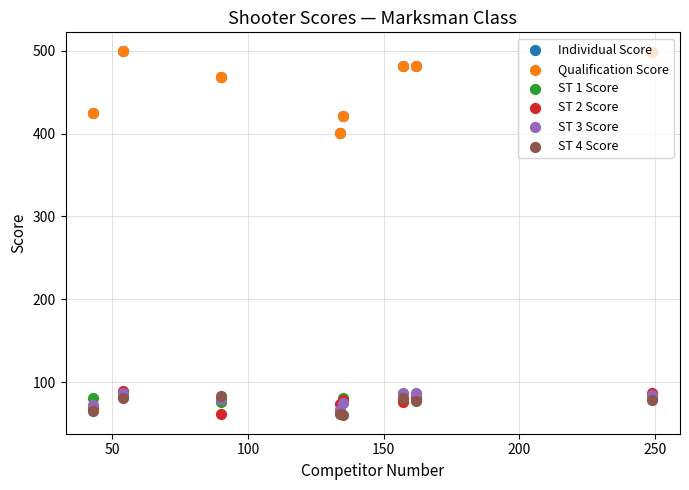

Which series contains the highest Y value?

Individual Score